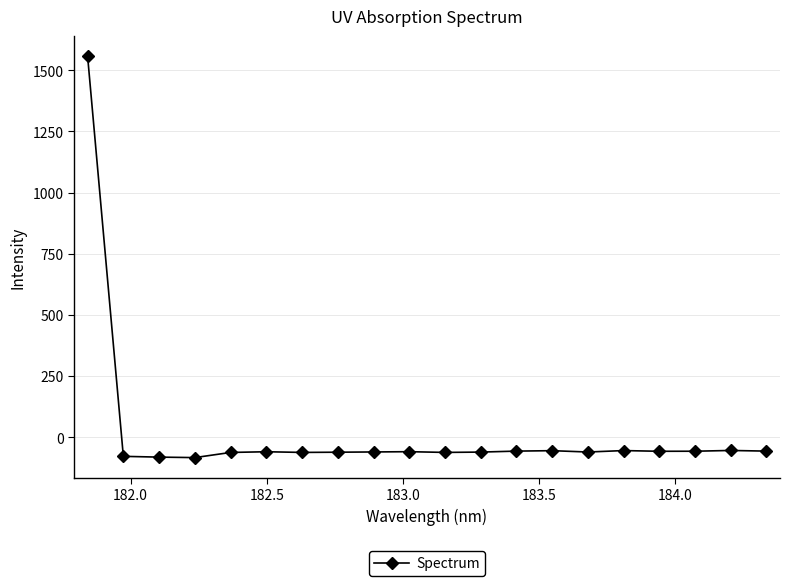

What is the sum of all values?

361.6